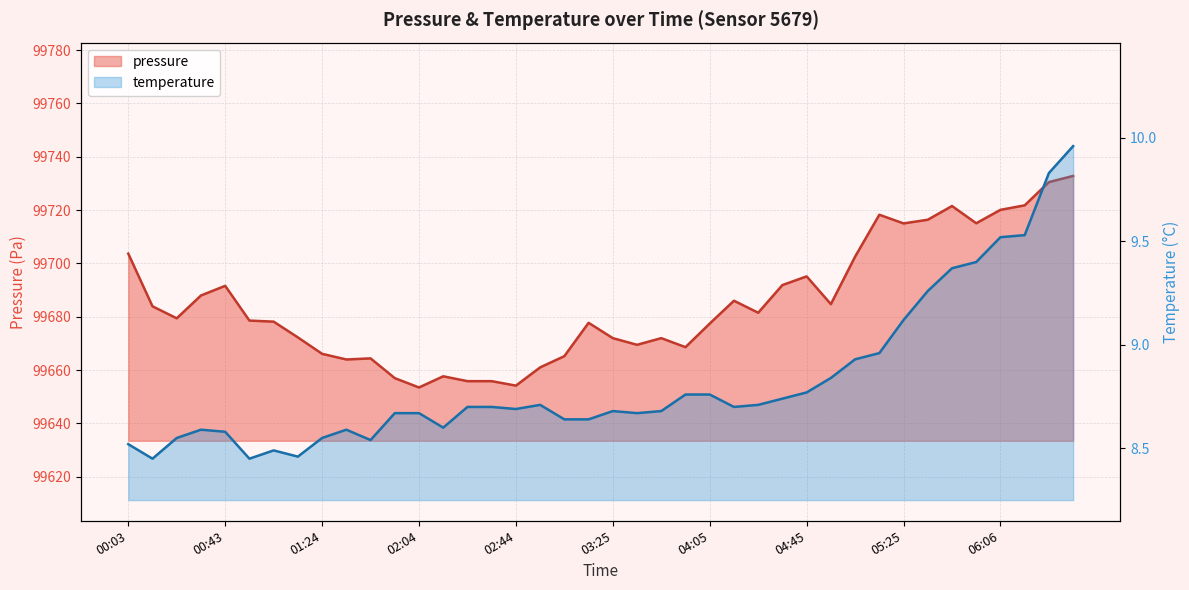

What is the label of the 1st point from the left?

00:03